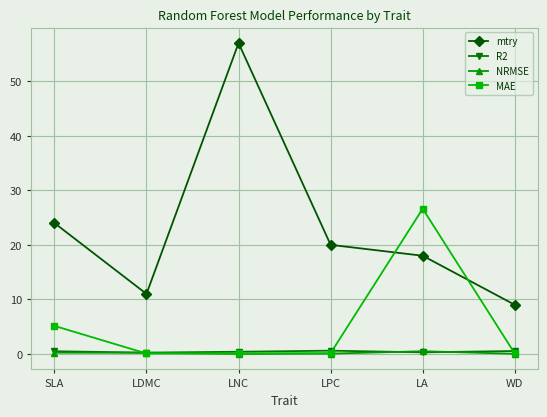

What is the lowest value of the mtry series?

9.0